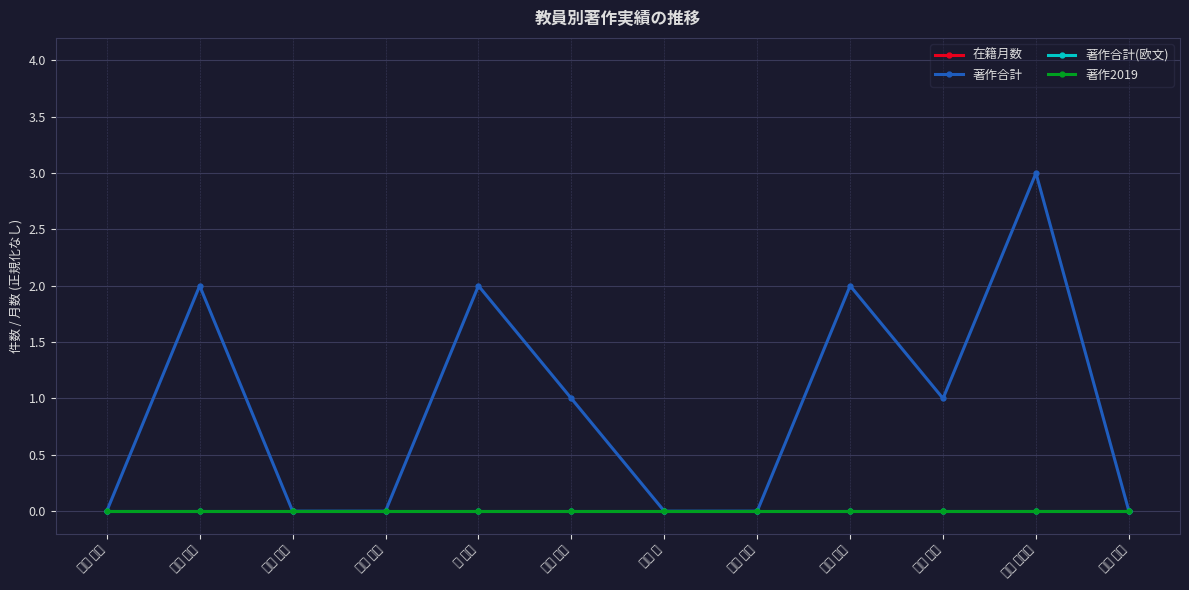

What is the difference between the maximum and minimum values in the 著作合計 series?

3